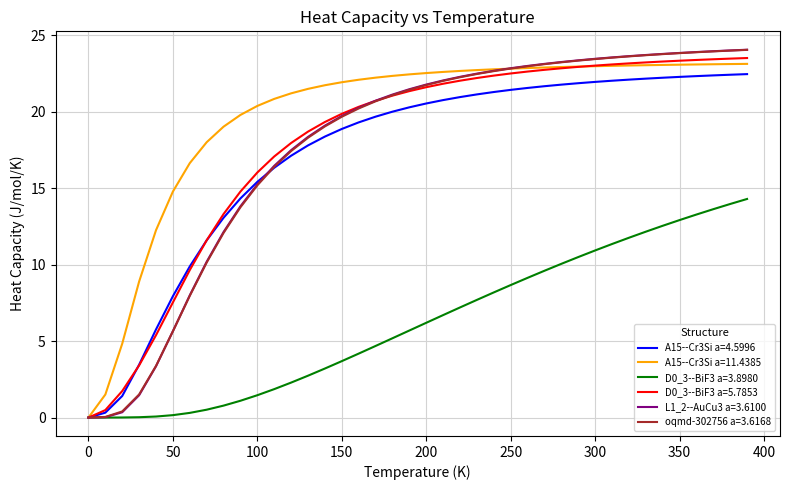

Which series has the widest spread of values?

L1_2--AuCu3 a=3.6100